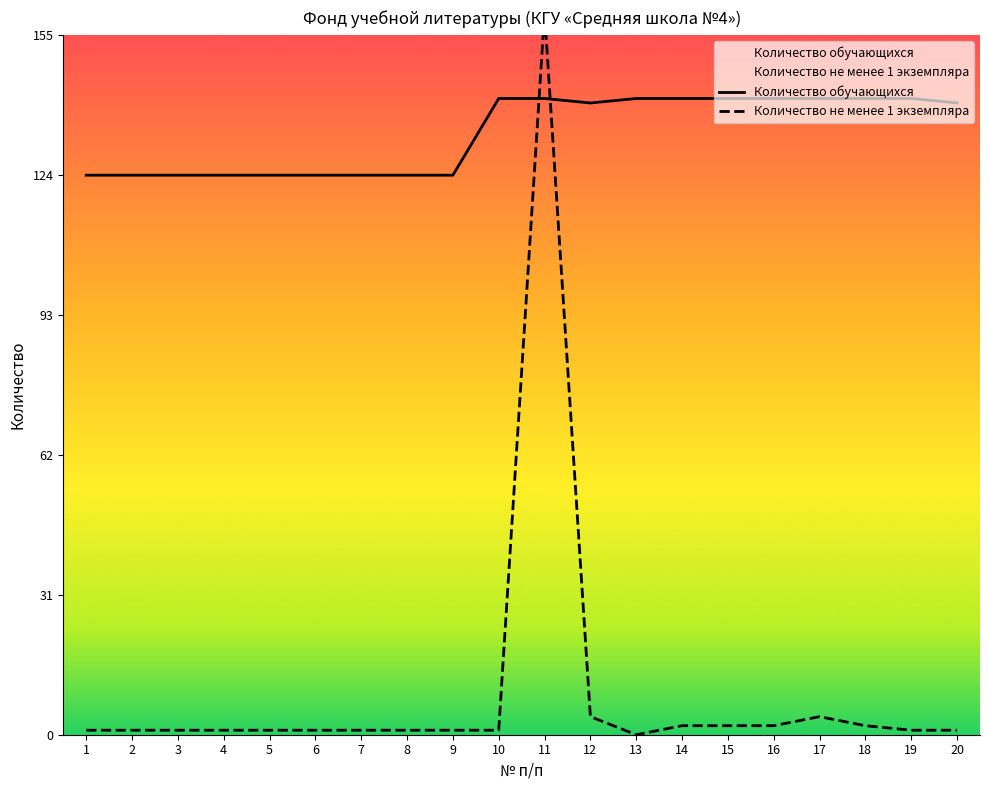

At which category does Количество обучающихся reach its first local valley?

12